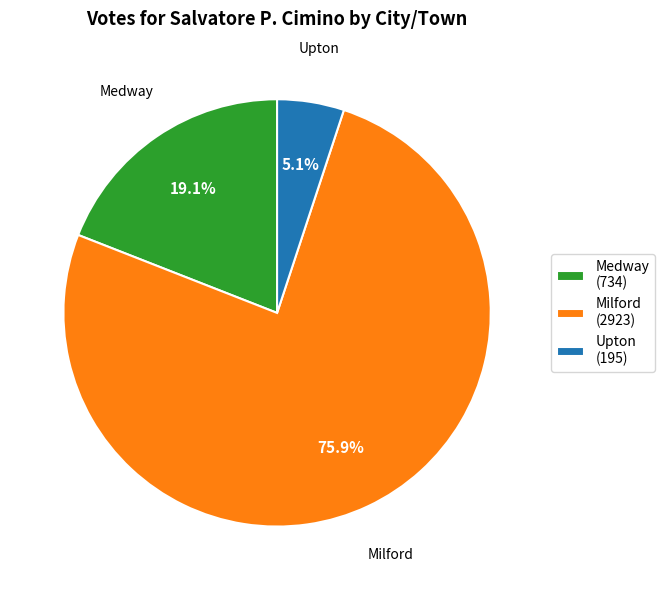

What is the smallest slice in the pie chart?

Upton